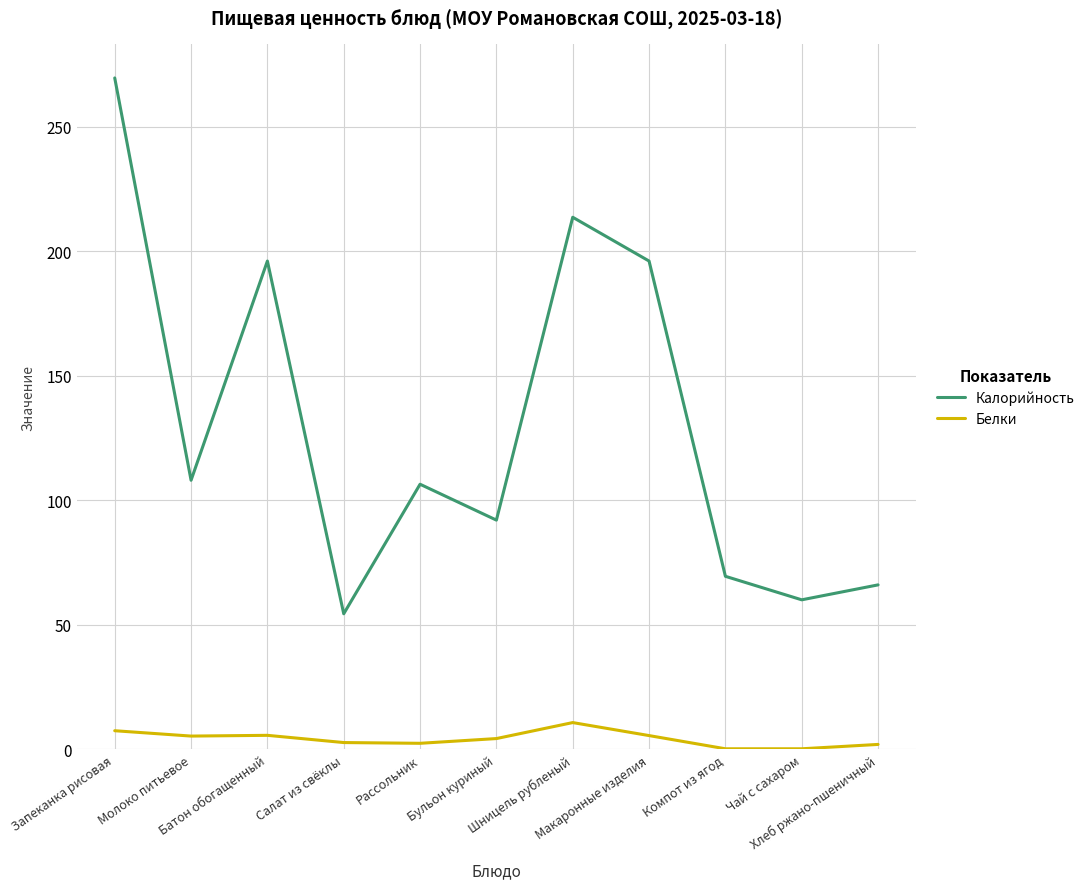

What are all the series names shown in the legend?

Калорийность, Белки